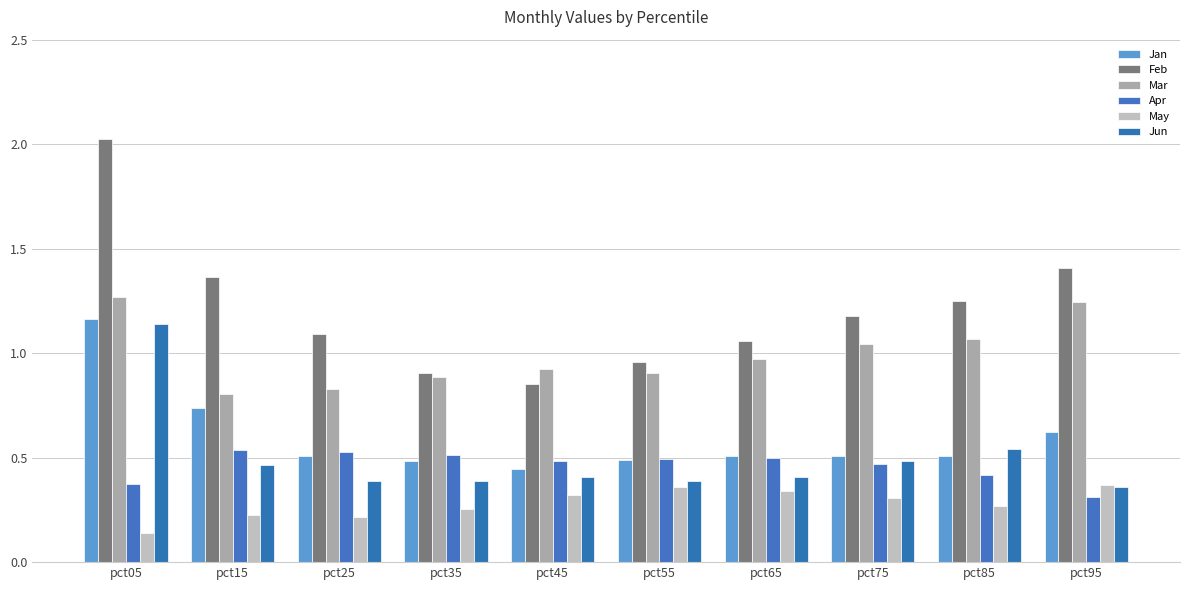

Between pct55 and pct95, which series saw the biggest shift?

Feb